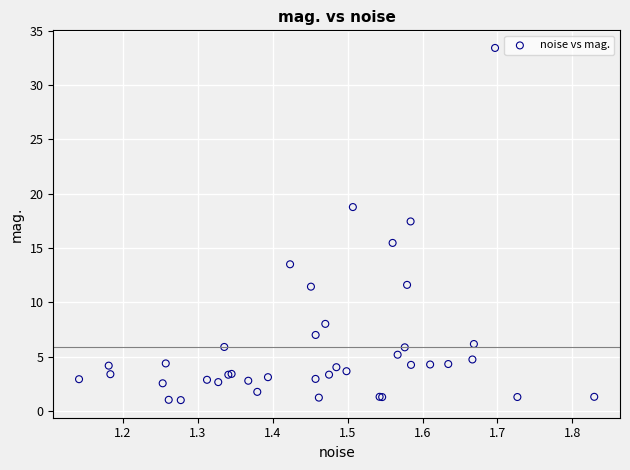

What Y value in the scatter plot is closest to 17?

17.4